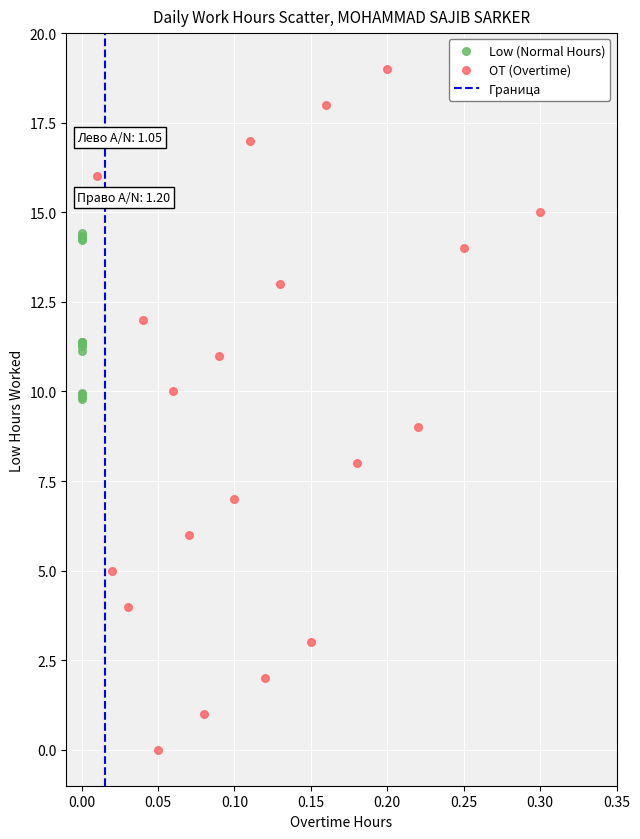

Which series contains the lowest Y value?

OT (Overtime)